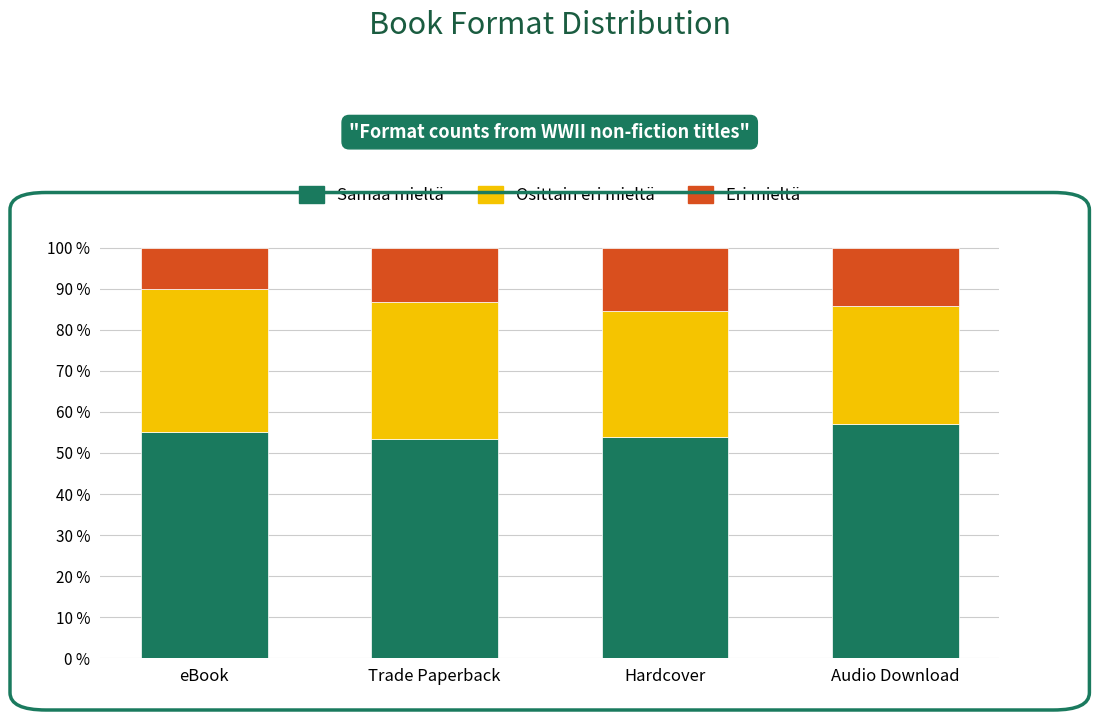

At which label does Samaa mieltä reach its peak?

Audio Download